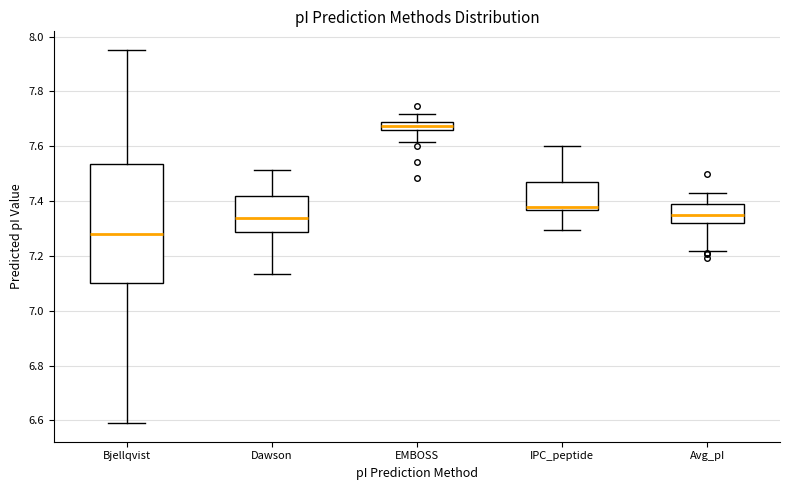

Which box has the lowest median line?

Bjellqvist